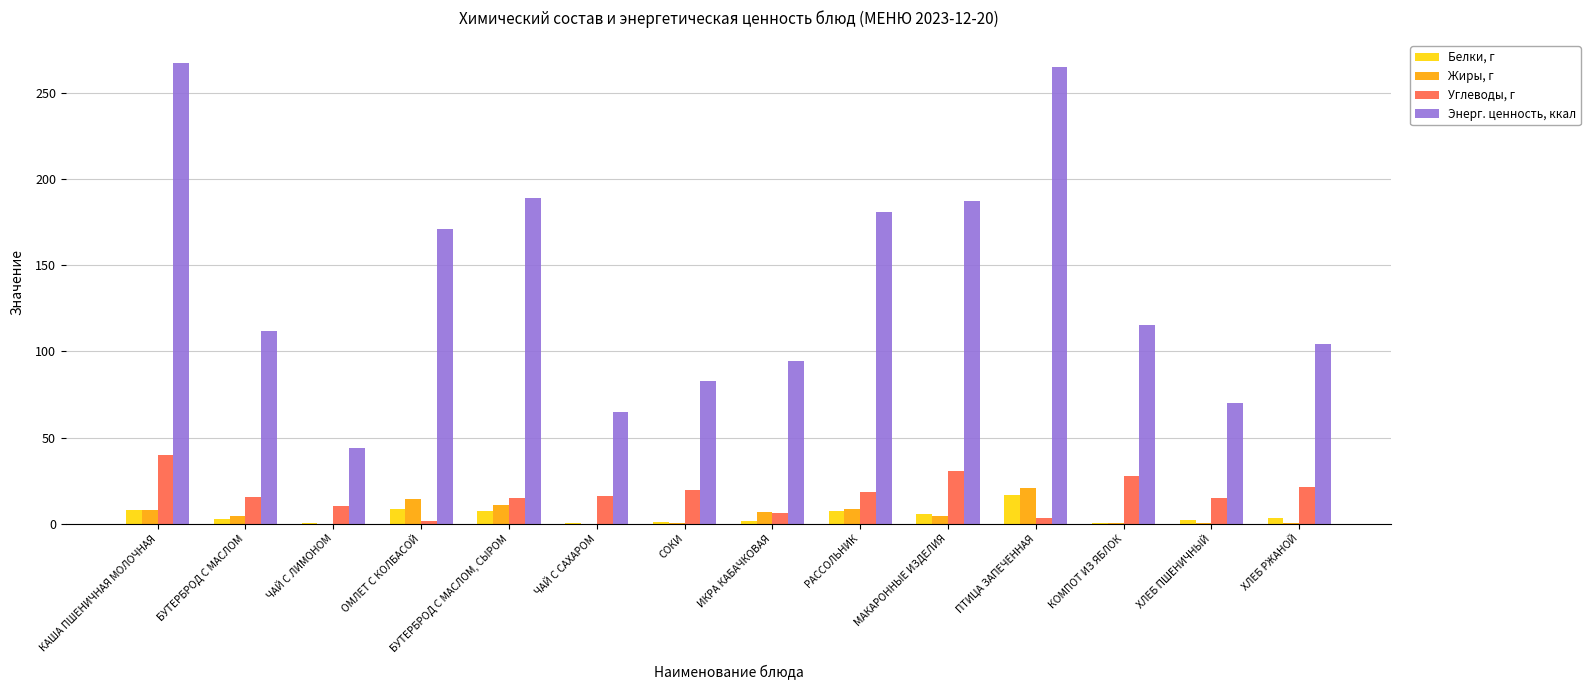

The value of Жиры, г at ЧАЙ С ЛИМОНОМ is 9.5. True or false?

False